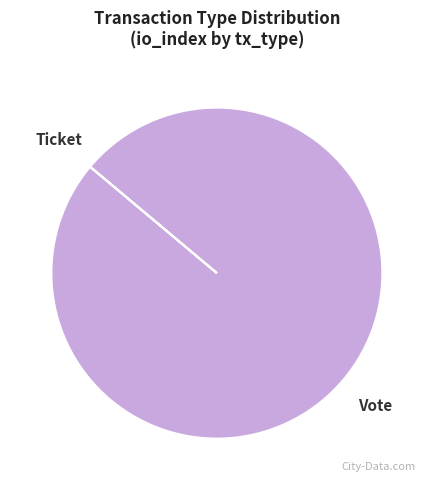

Is it true that Vote is 100% of the pie?

True